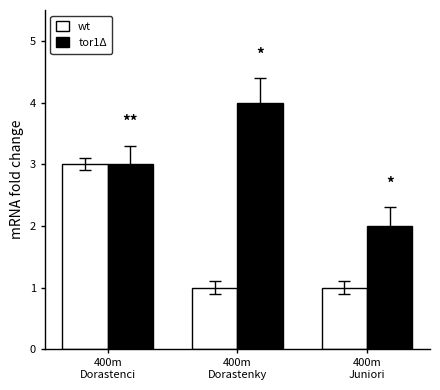

Count the number of categories in the chart.

3